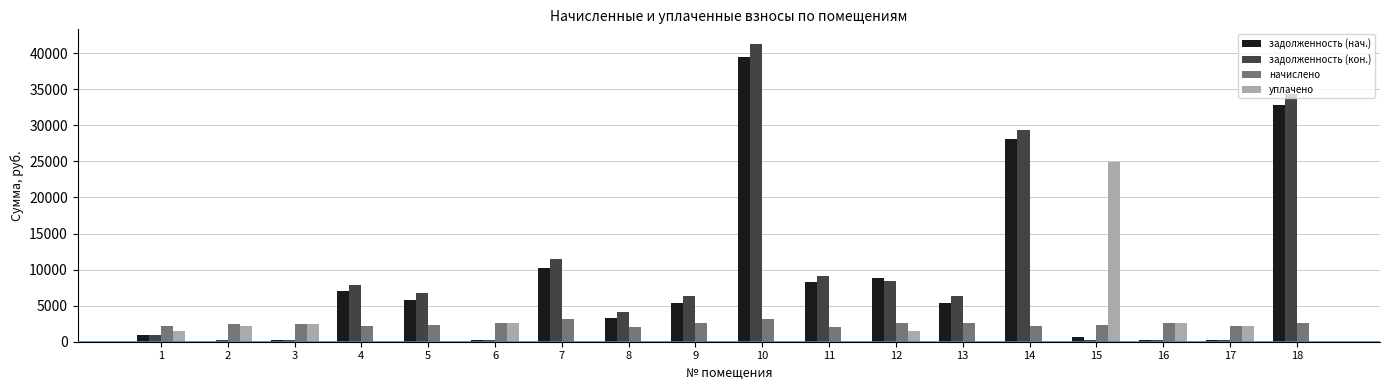

Is the value of задолженность (нач.) at 15 greater than the value of задолженность (кон.) at 10?

No